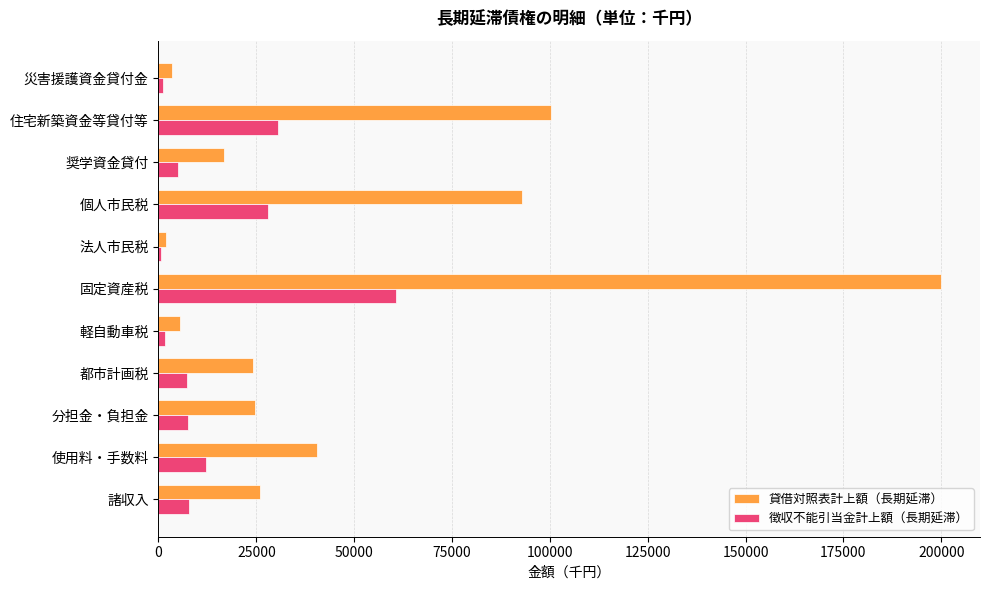

Between 災害援護資金貸付金 and 住宅新築資金等貸付等, which series saw the biggest shift?

貸借対照表計上額（長期延滞）